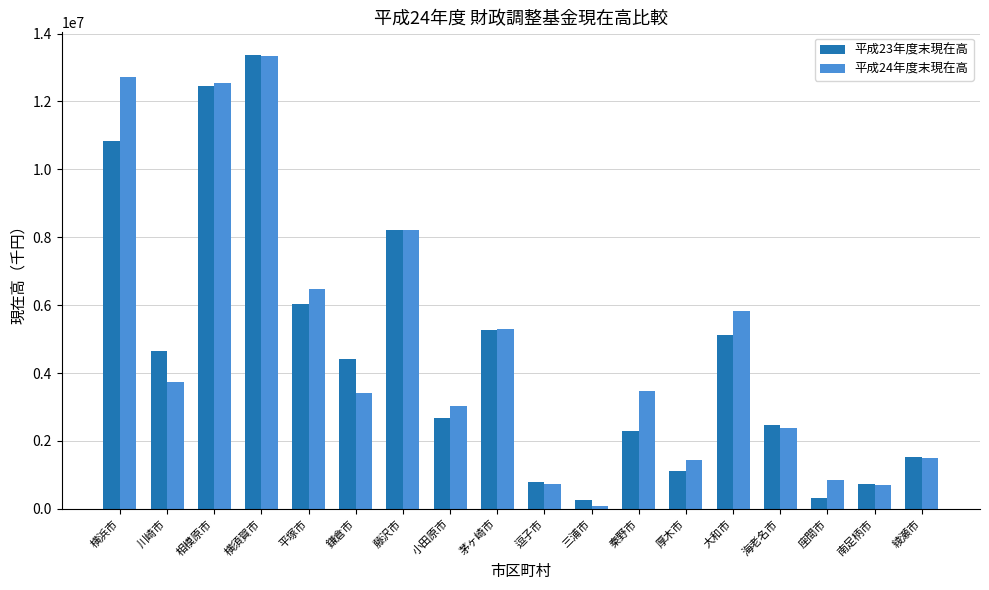

Is the value of 平成24年度末現在高 at 逗子市 greater than the value of 平成23年度末現在高 at 秦野市?

No